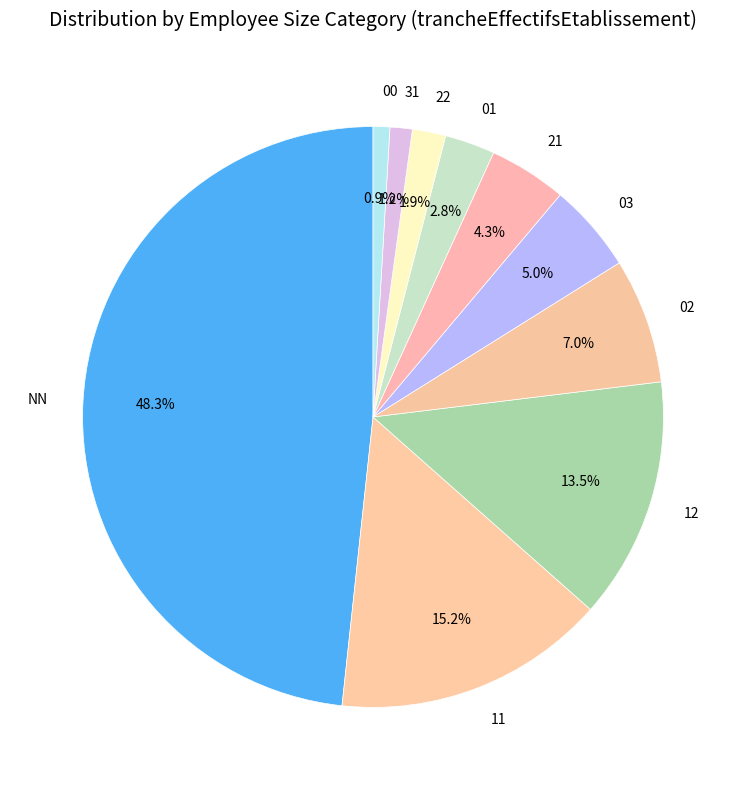

Is there a majority slice in this chart?

No